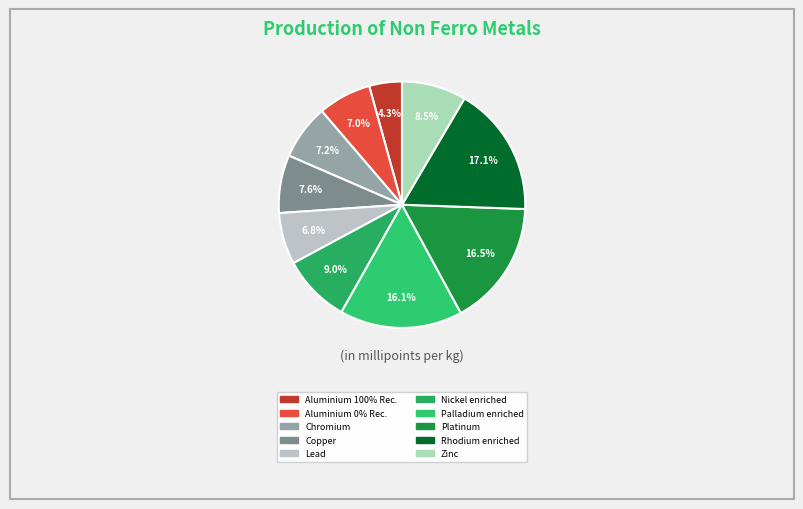

To the nearest percent, what is the difference between the Palladium enriched and Aluminium 0% Rec. slice percentages?

9%